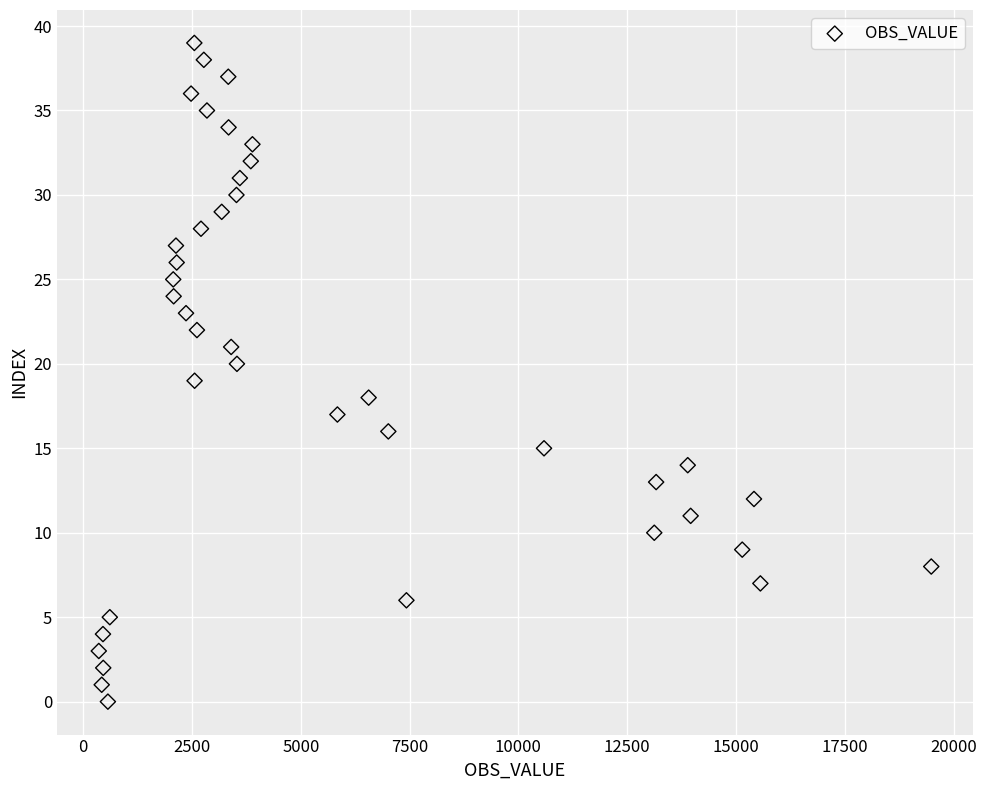

What is the range of X values (max minus min)?

19126